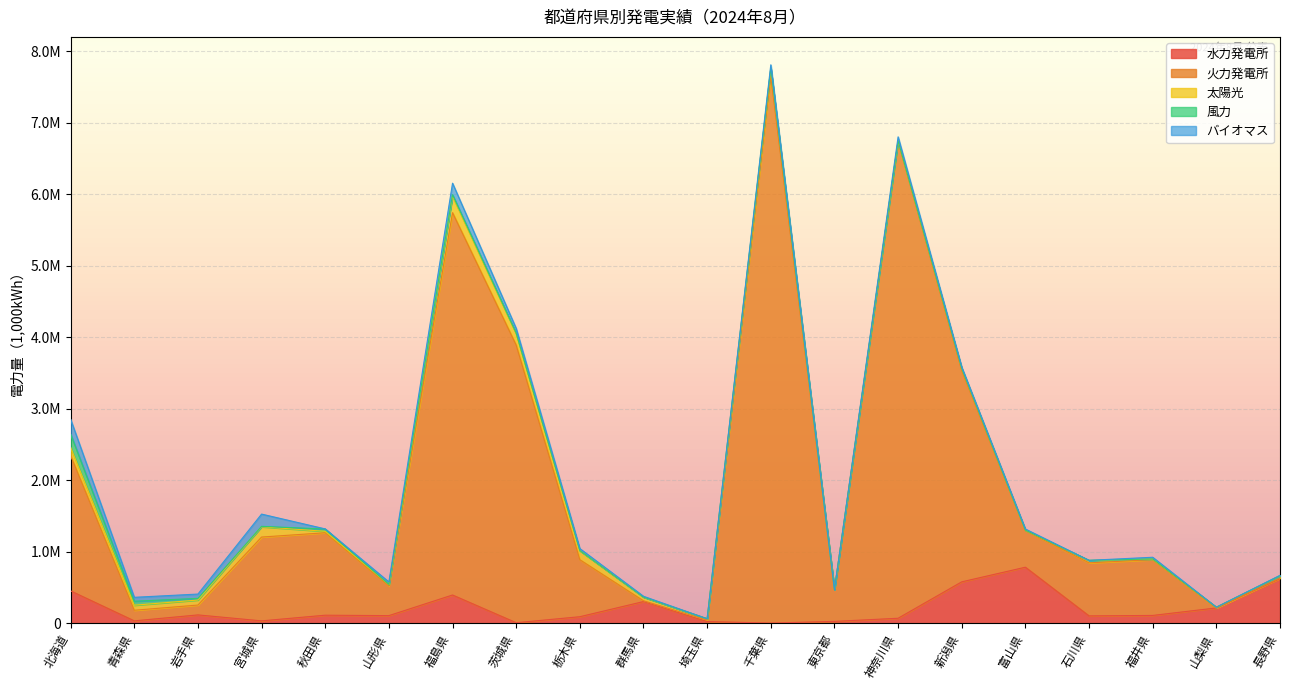

Where does the 水力発電所 series first go above 106973?

北海道